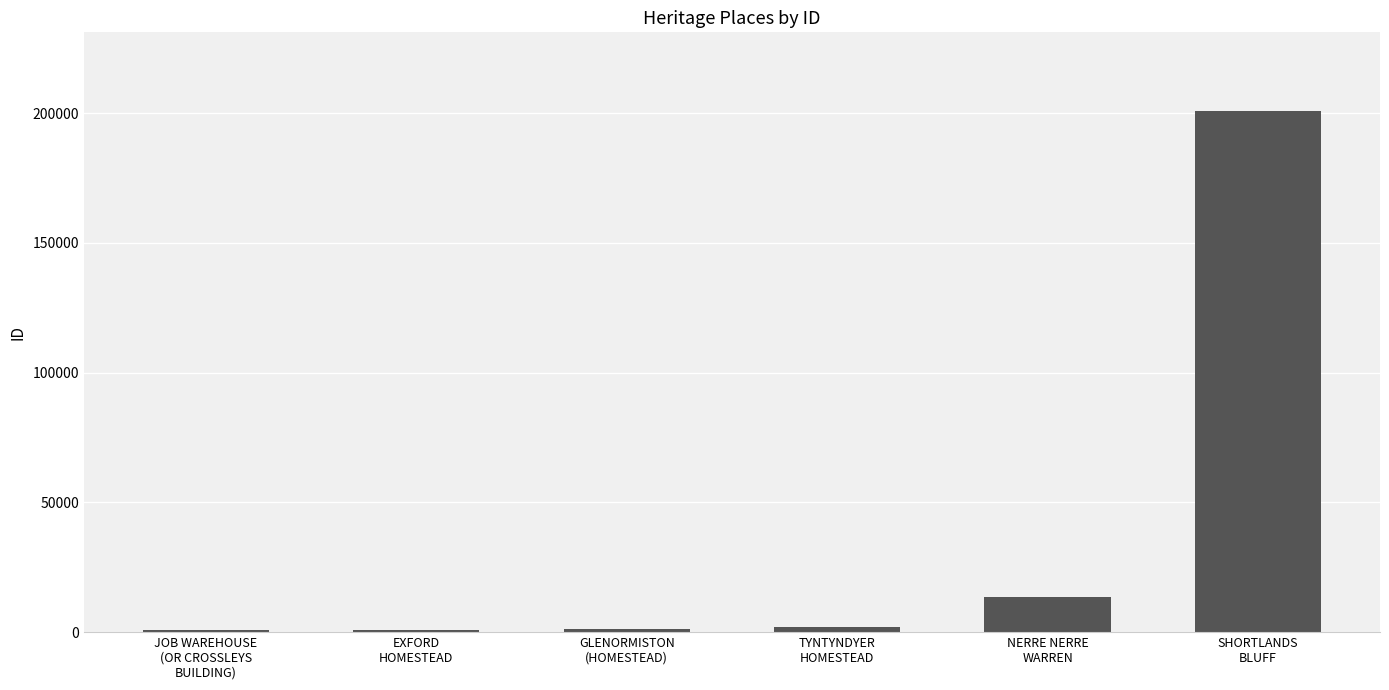

The value at SHORTLANDS
BLUFF is 200972. True or false?

True